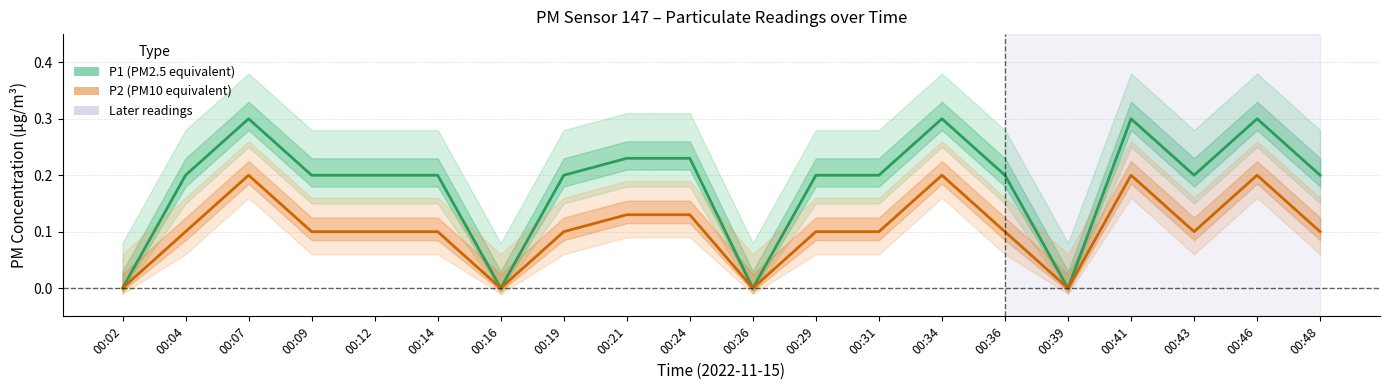

The P1 (PM2.5 equivalent) series shows -0.2 at 00:39. True or false?

False